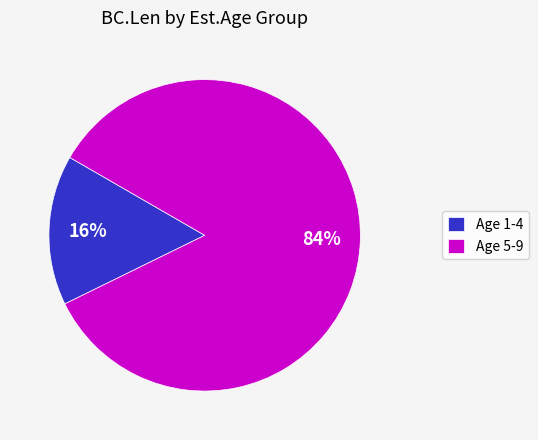

What percentage is the Age 1-4 slice, to the nearest percent?

16%